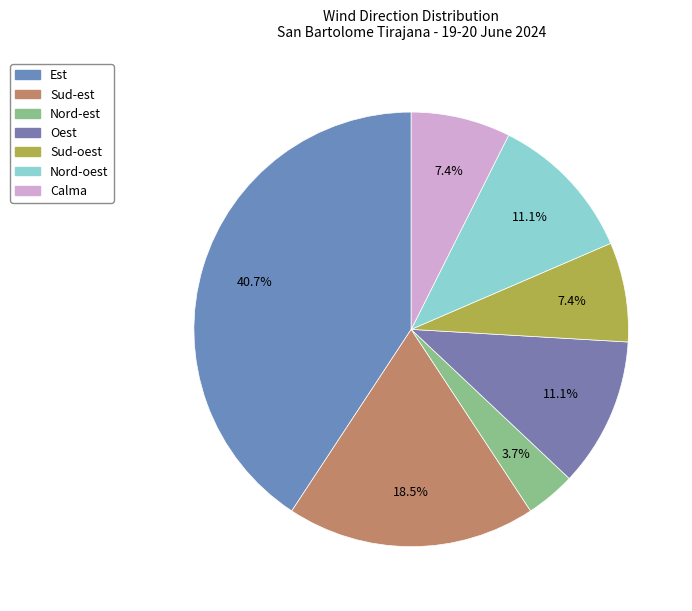

Rank the categories by value from highest to lowest.

Est, Sud-est, Oest, Nord-oest, Sud-oest, Calma, Nord-est